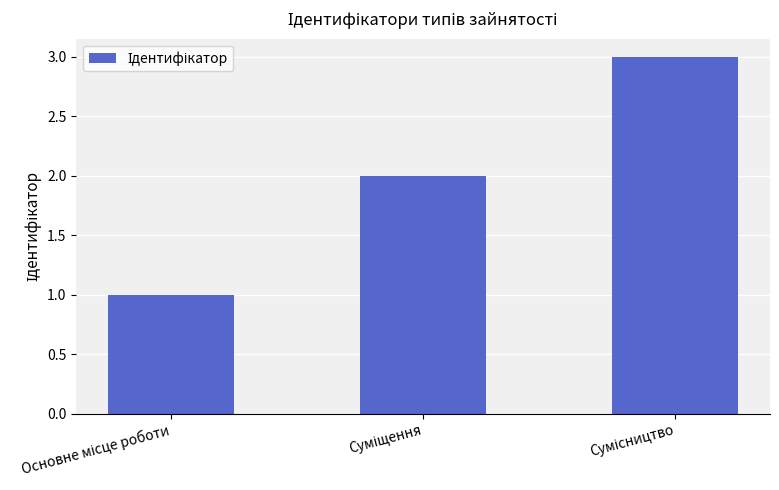

Count the values in the range 1 to 3.

3